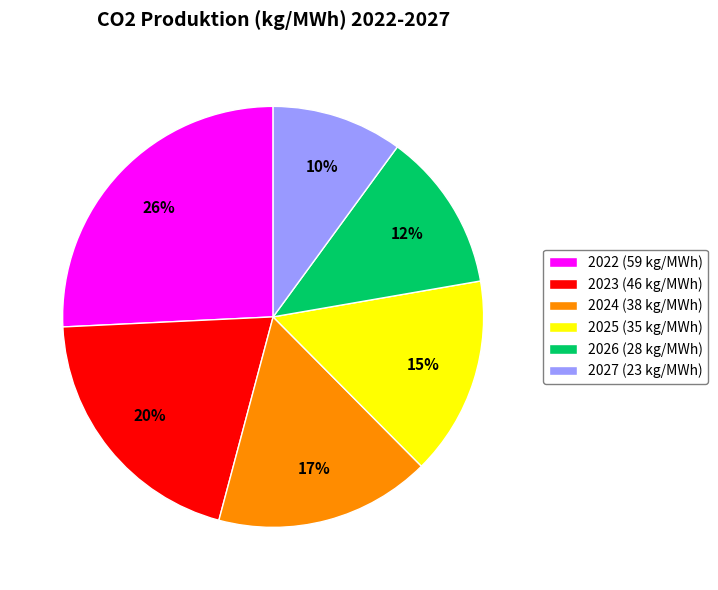

How many slices are in this pie chart?

6